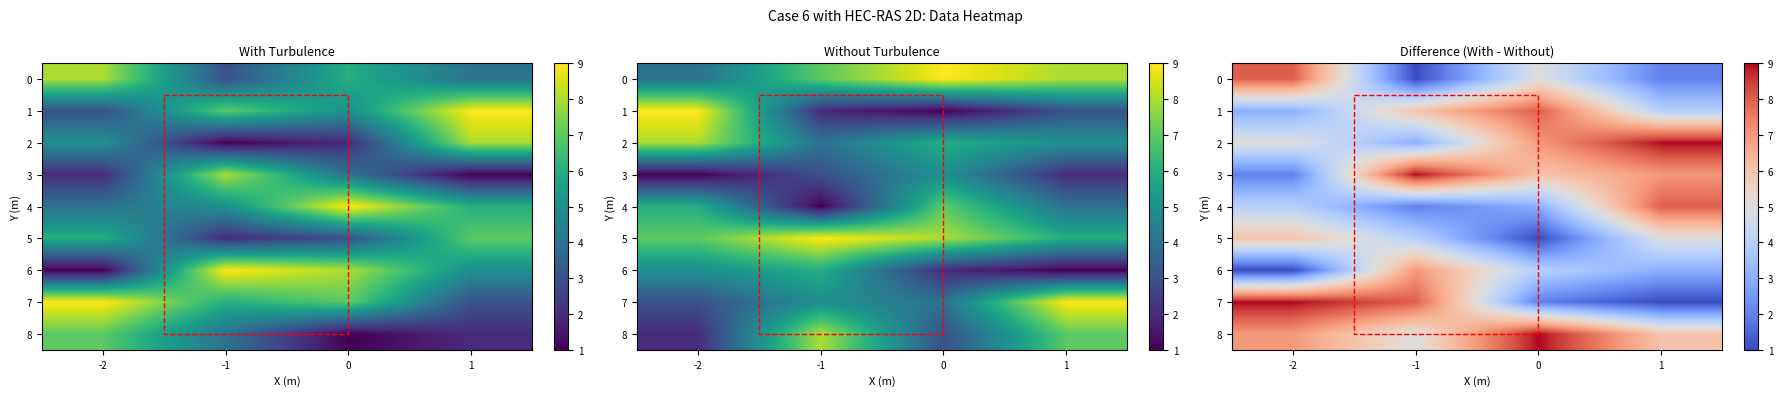

Rank the series at 1 from lowest to highest value.

7, 0, 6, 1, 5, 8, 3, 4, 2